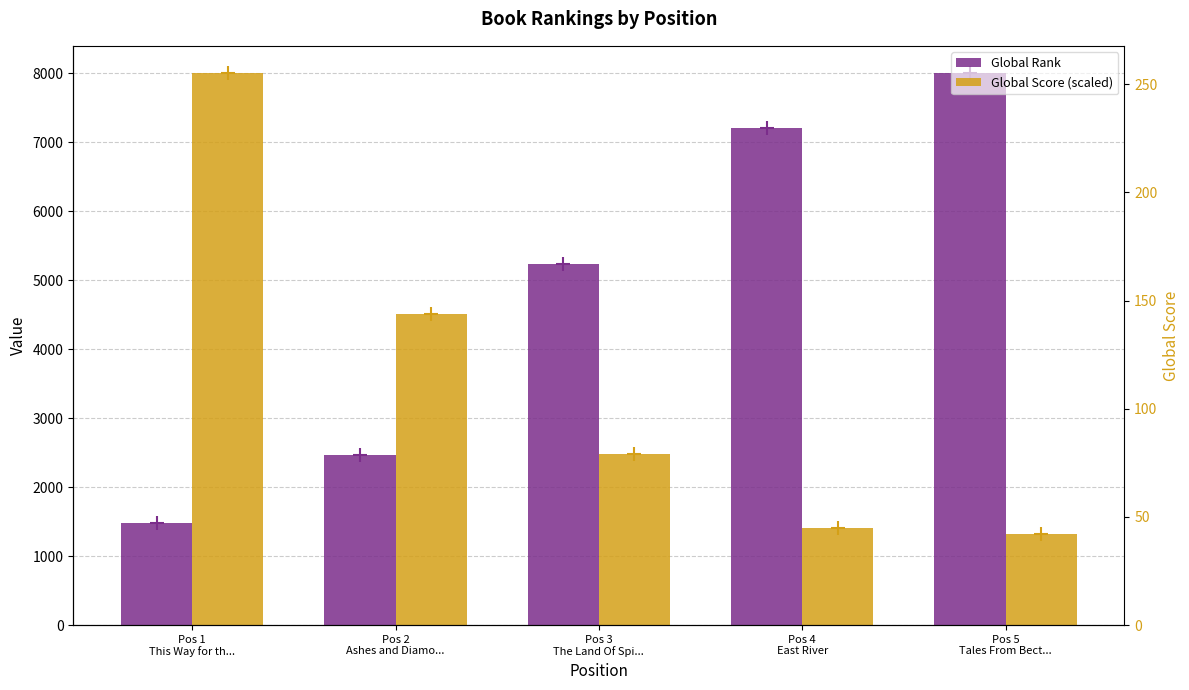

List the series in order of their peak value, lowest first.

Global Rank, Global Score (scaled)